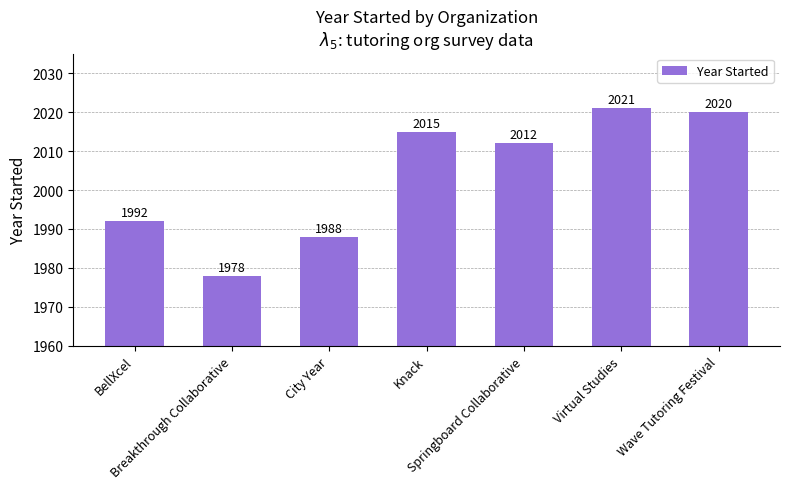

What is the average value?

2004